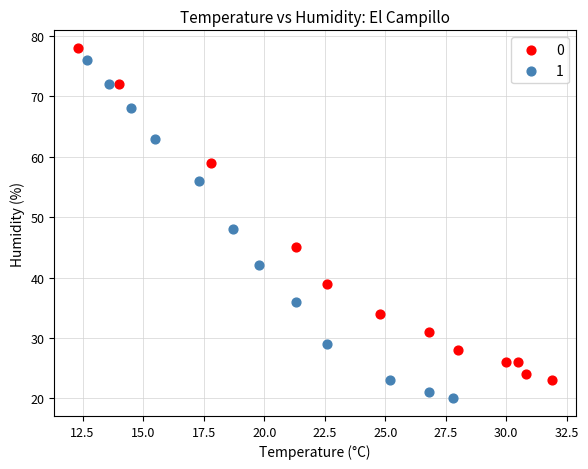

What are all the series names shown in the legend?

0, 1